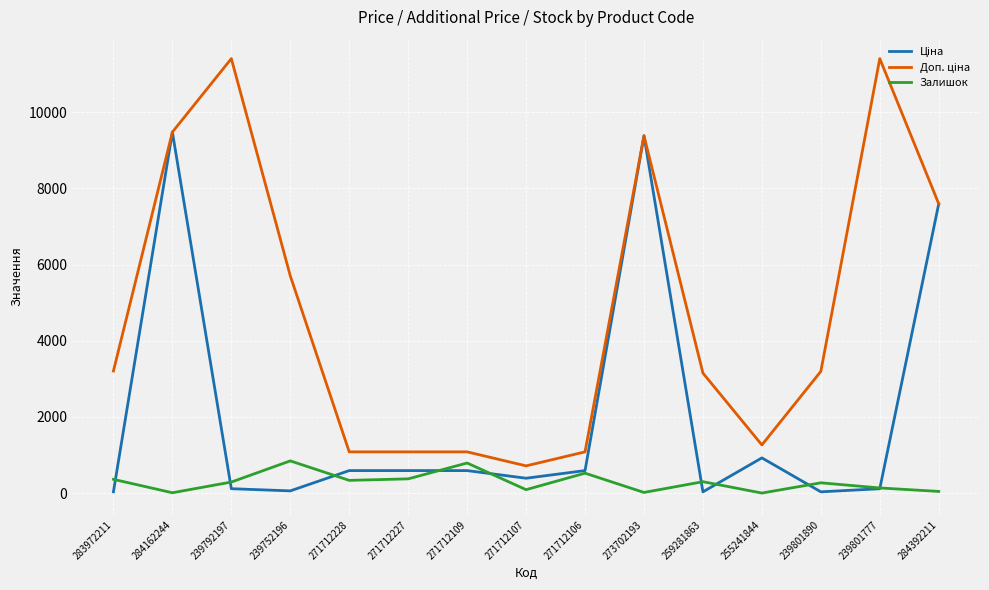

True or false: Залишок has a value of 0.0 at 255241844.

True